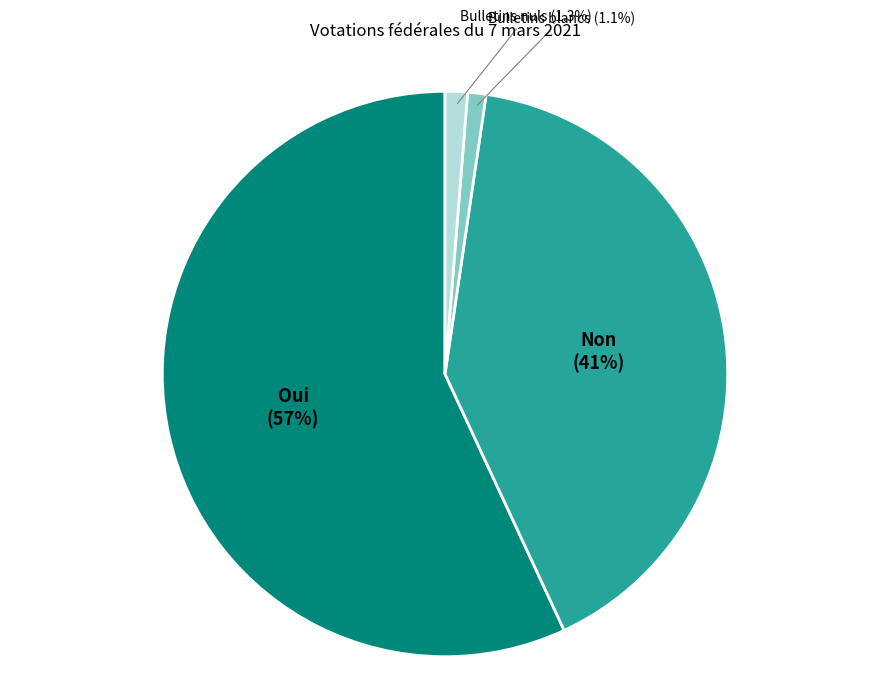

To the nearest percent, what is the combined percentage of Non and Bulletins blancs?

42%